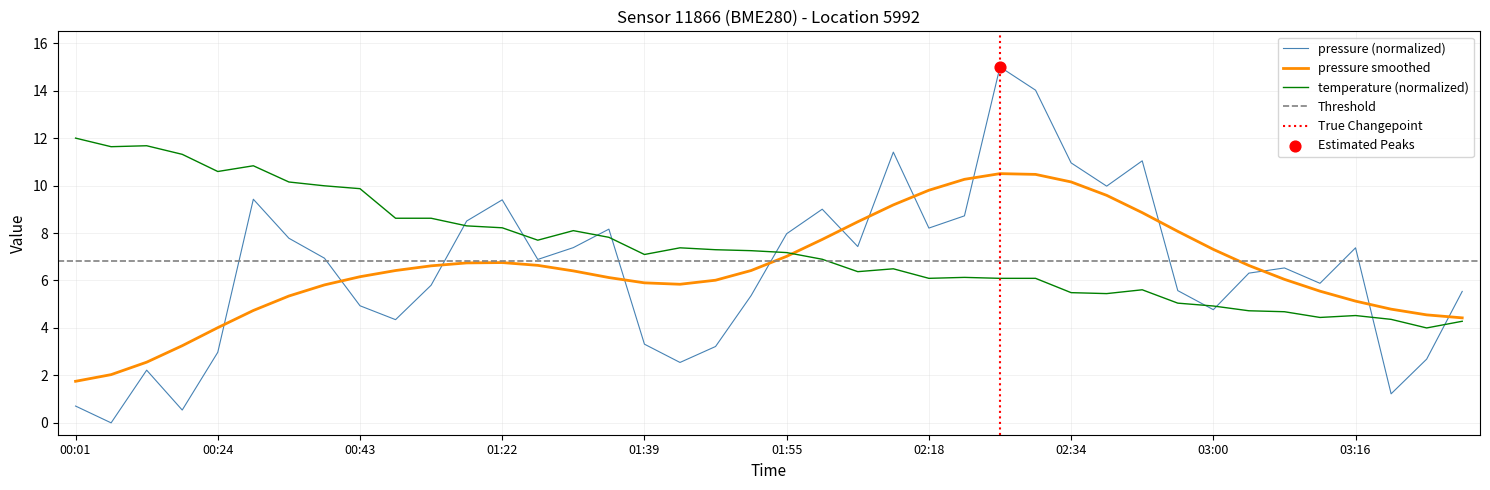

Is the value of pressure at 2 greater than the value of temperature at 5?

No